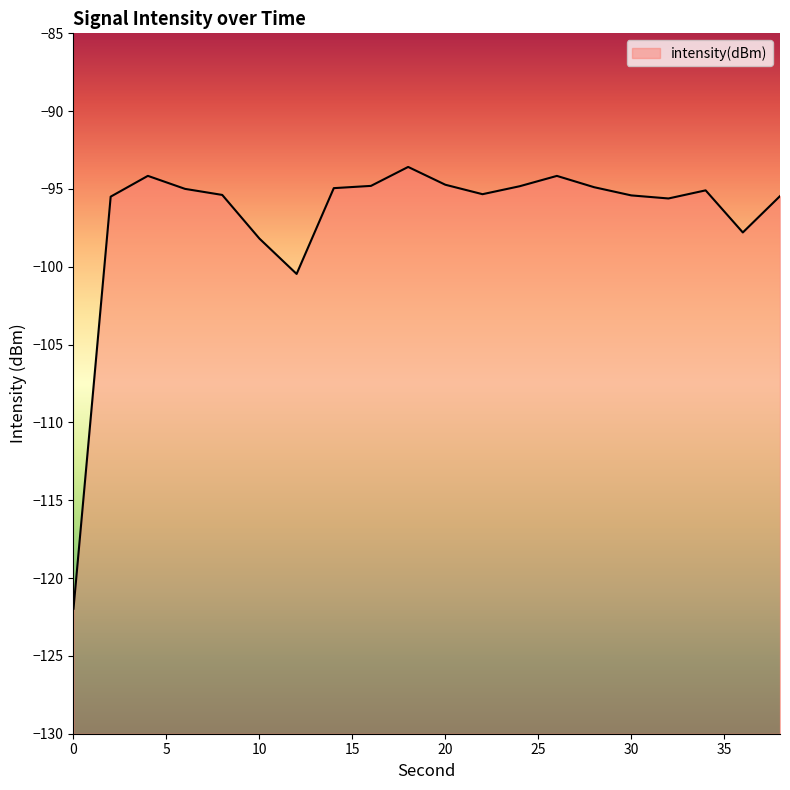

What is the minimum value shown in the chart?

-122.0